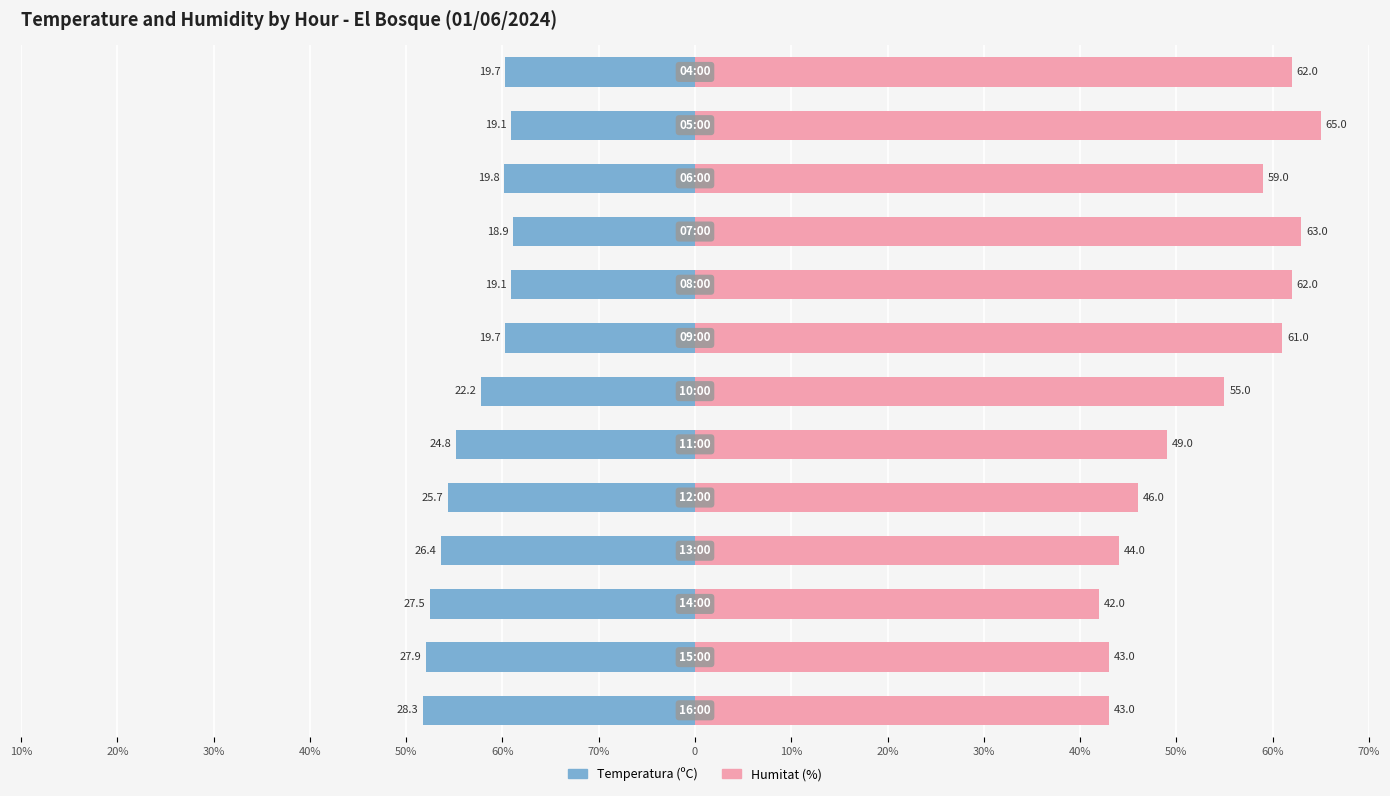

What is the sum of all Temperatura (C) values?

-299.1